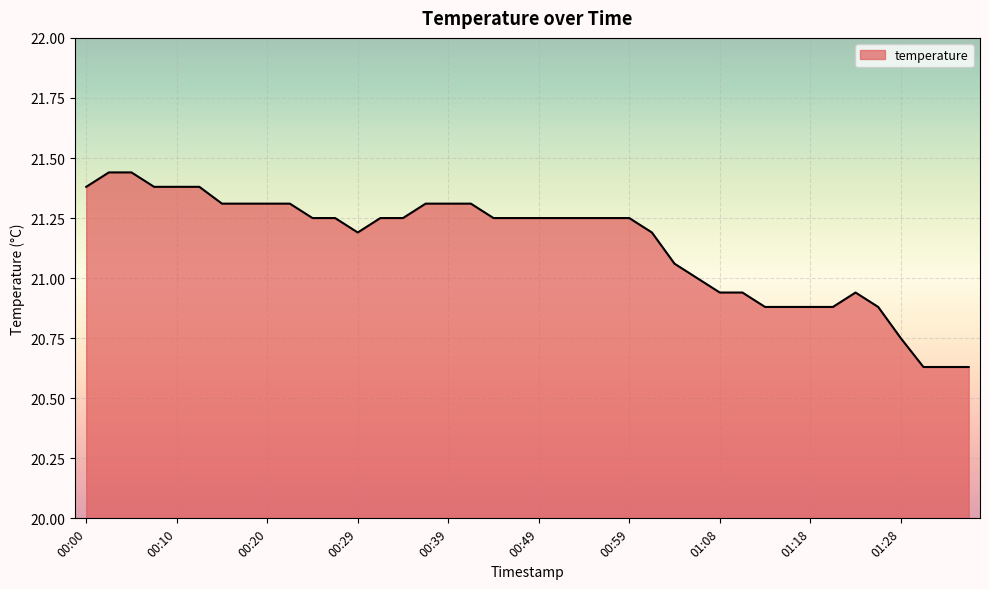

What is the difference between the maximum and minimum values?

0.8